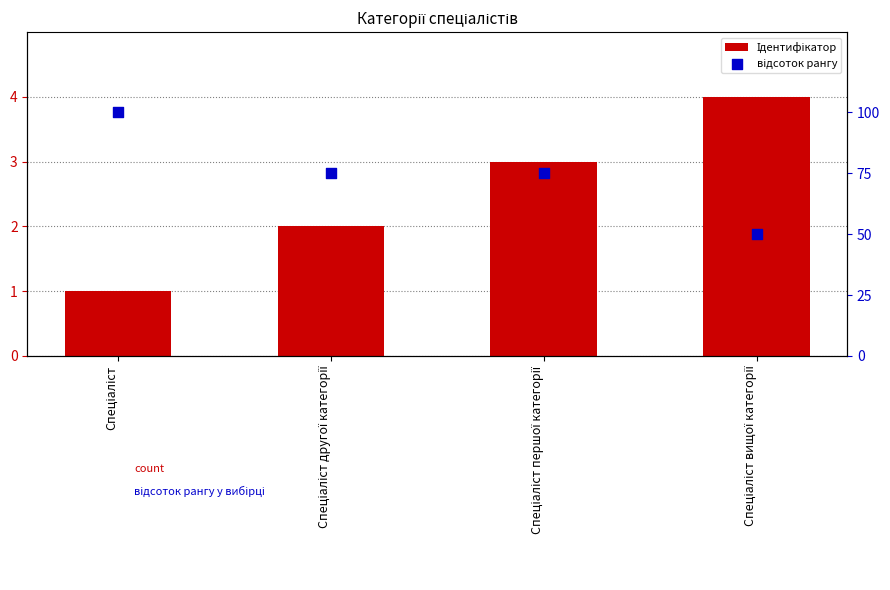

Which series has the widest spread of Y values?

відсоток рангу